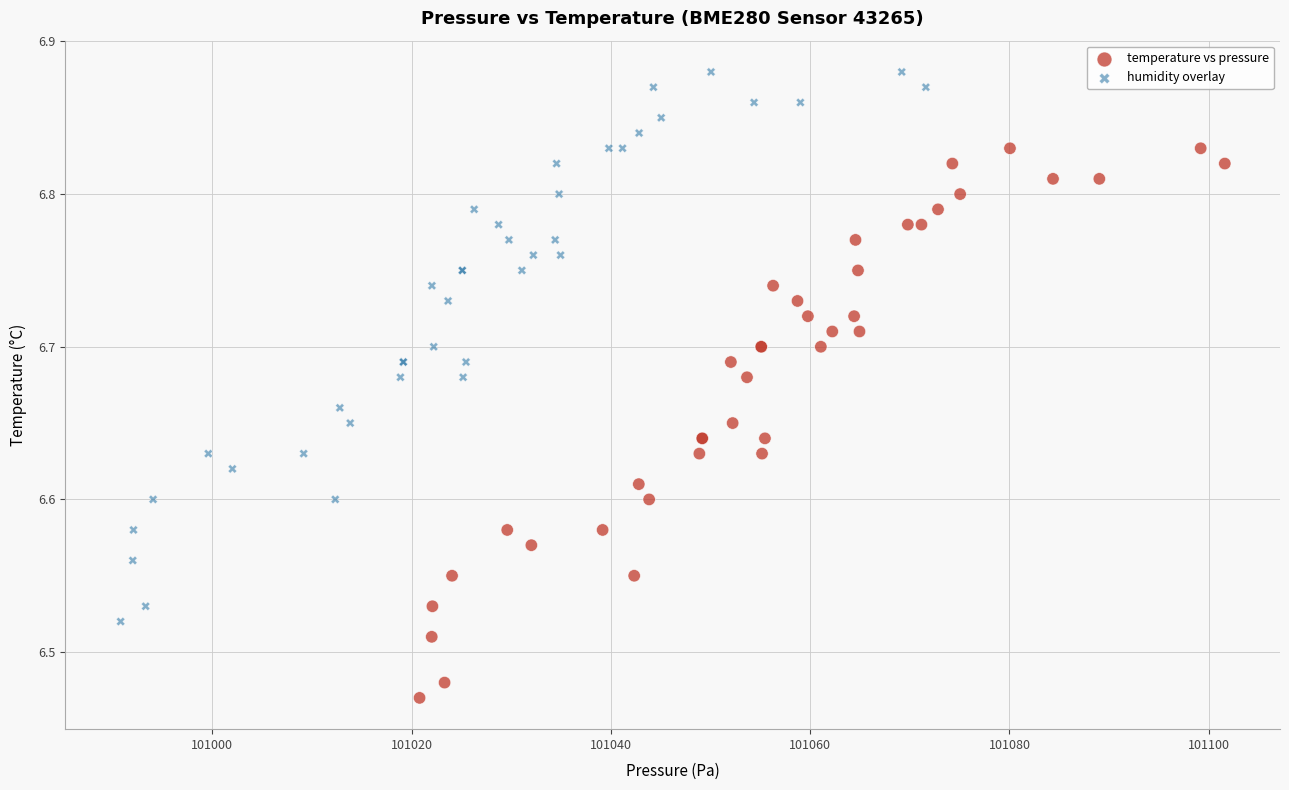

Which series reaches the maximum Y coordinate?

humidity overlay